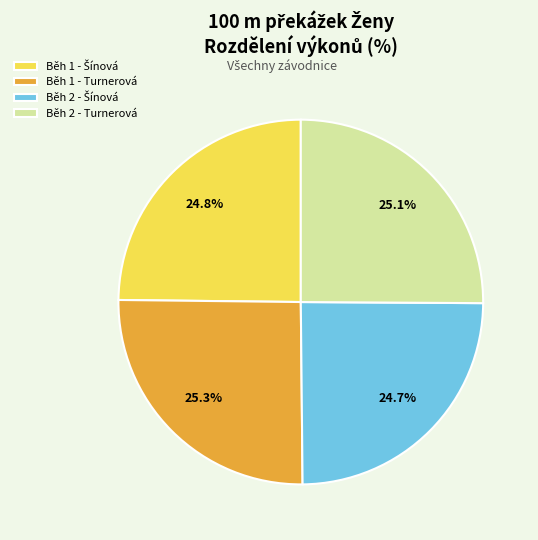

Is it true that Běh 1 - Turnerová is 25% of the pie?

True